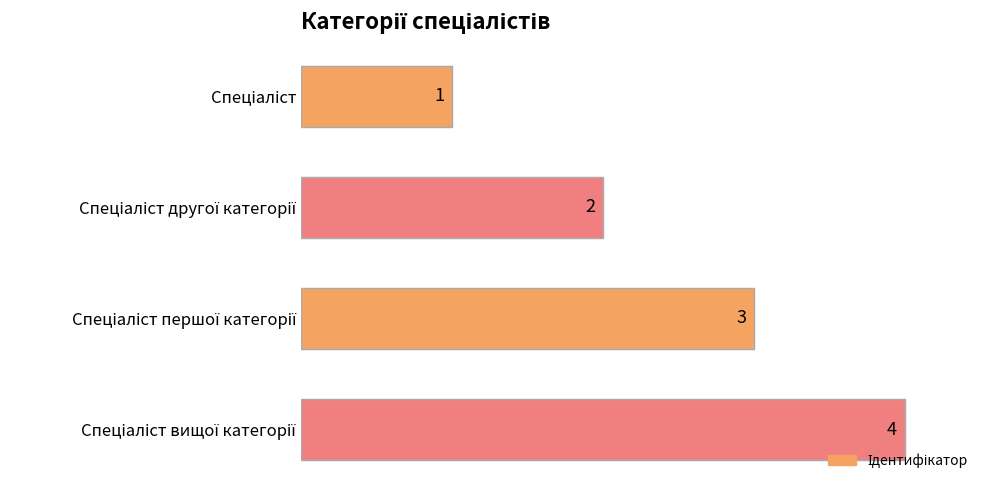

What is the sum of all values?

10